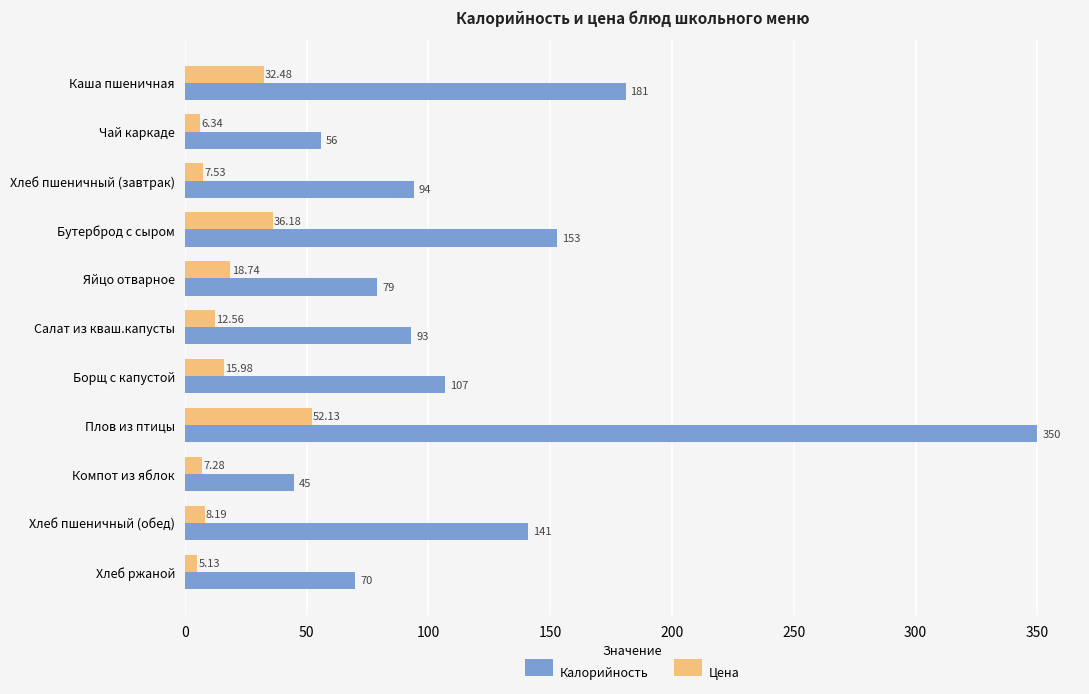

What is the average value of the Цена series?

18.4